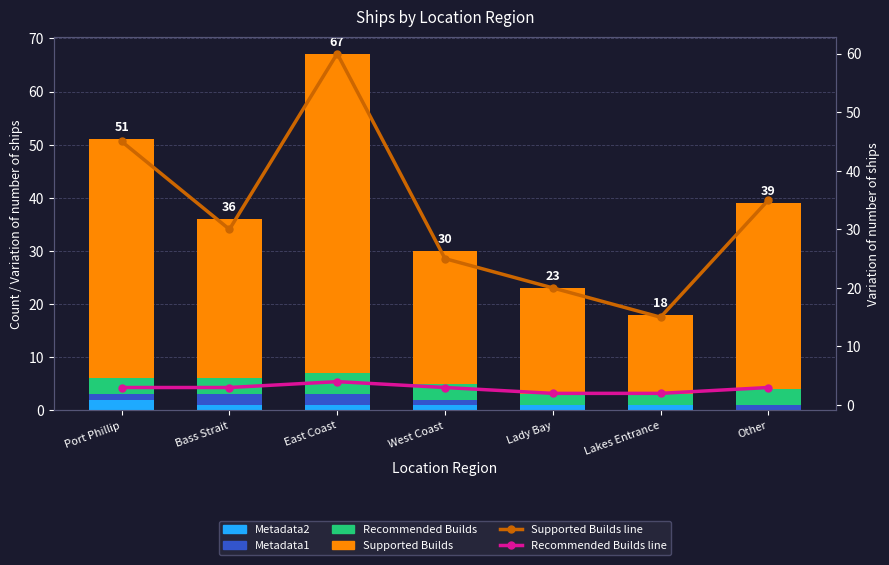

At which category is the sum across all series the highest?

East Coast